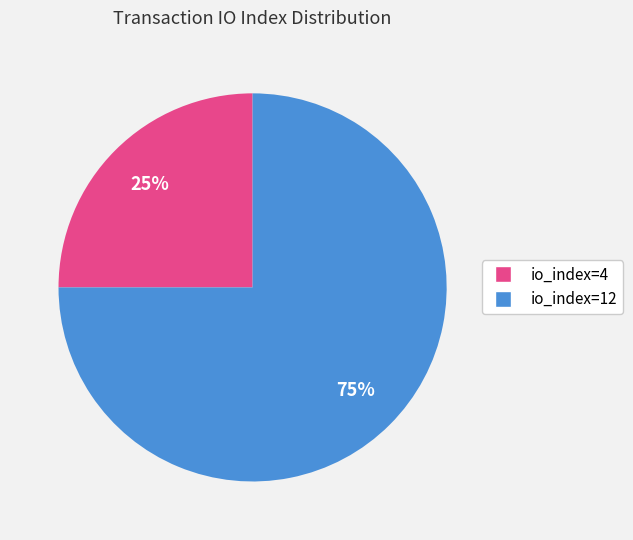

What is the ratio of the value at io_index=12 to the value at io_index=4?

3.0